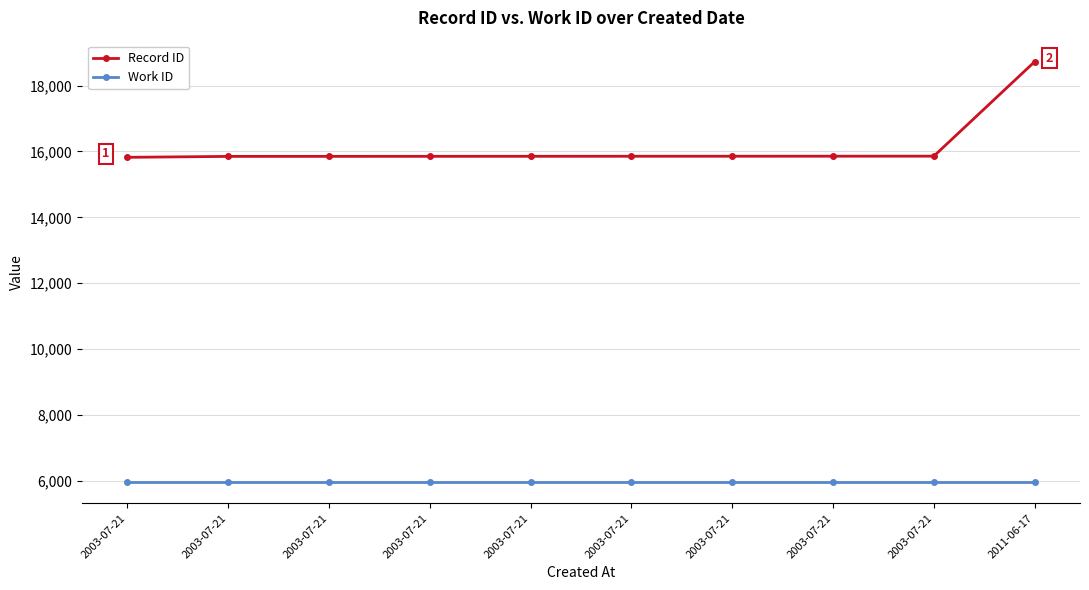

What is the total value across all series at 2011-06-17?

24685